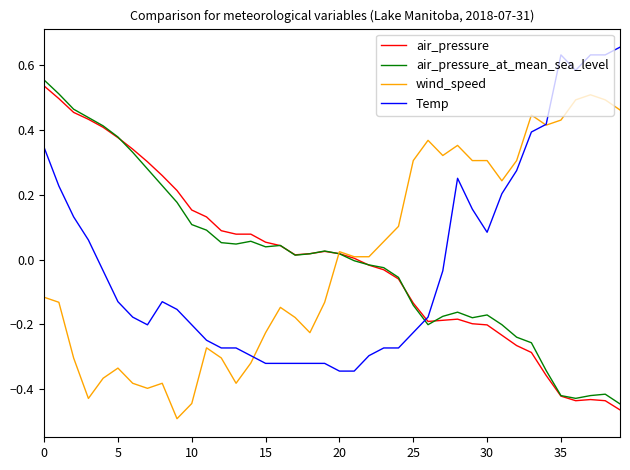

After their last crossing, which series has the higher values: Temp or air_pressure?

Temp